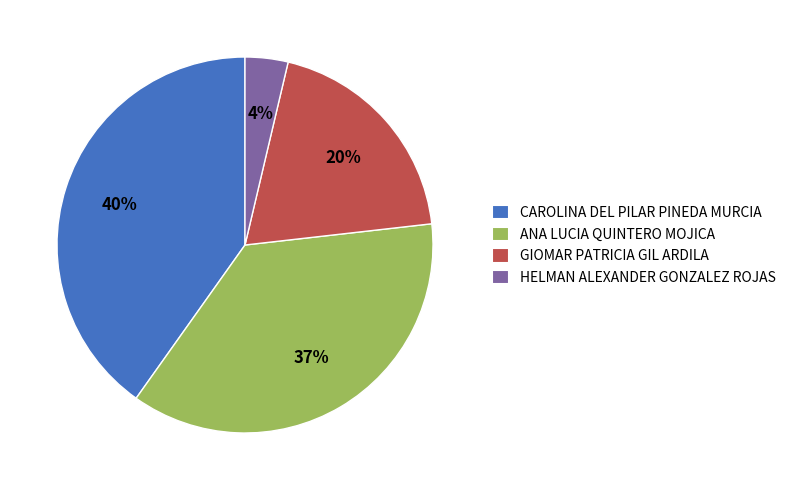

Is there a majority slice in this chart?

No